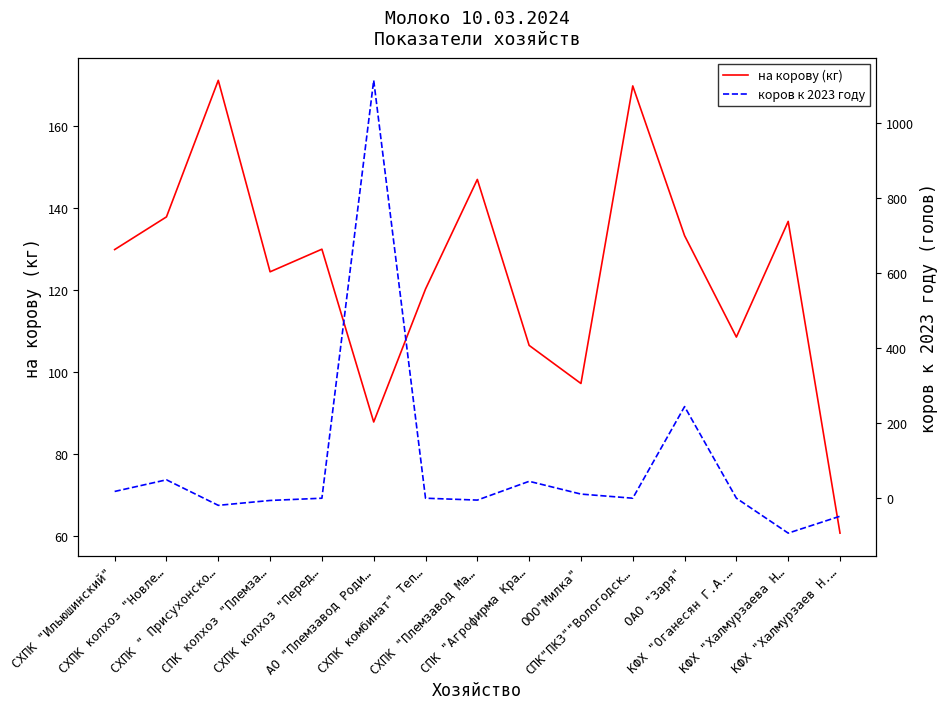

Rank the series by their average value, from lowest to highest.

коров к 2023 году, на корову (кг)